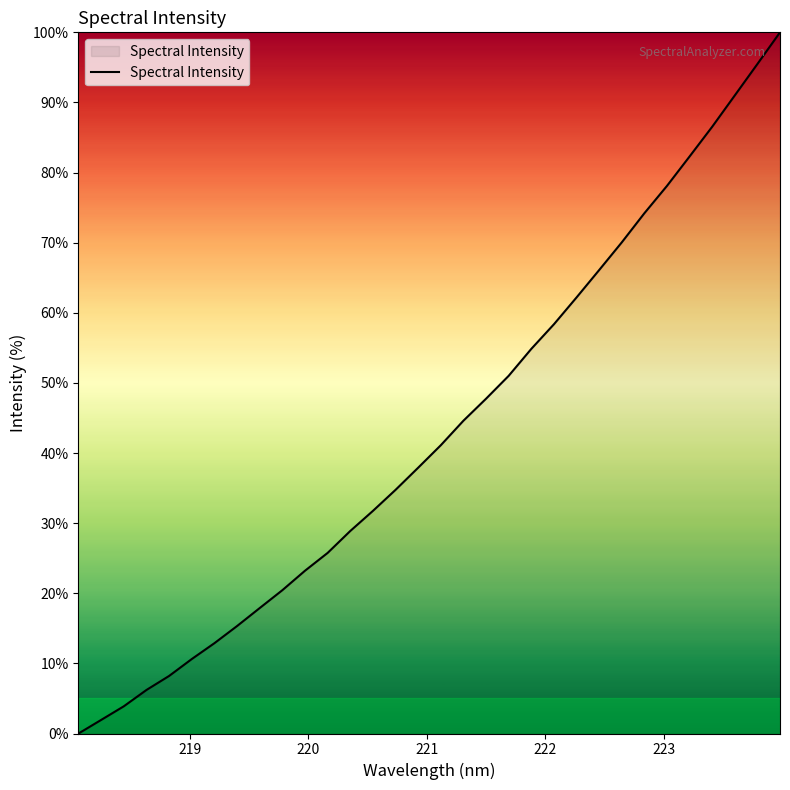

What is the maximum value shown in the chart?

100.0